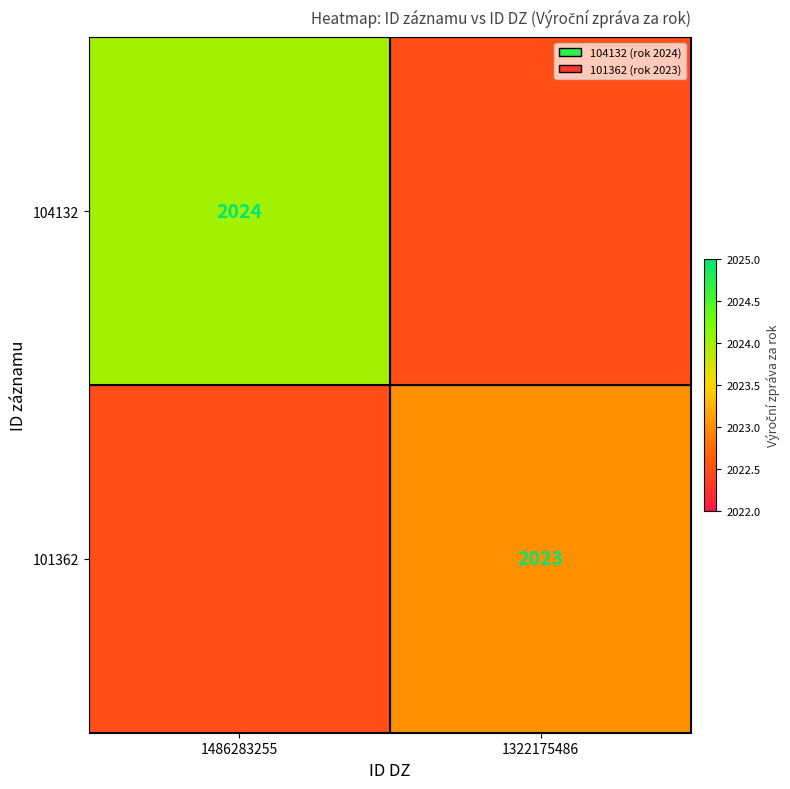

The 104132 series shows 3532.4 at 1486283255. True or false?

False